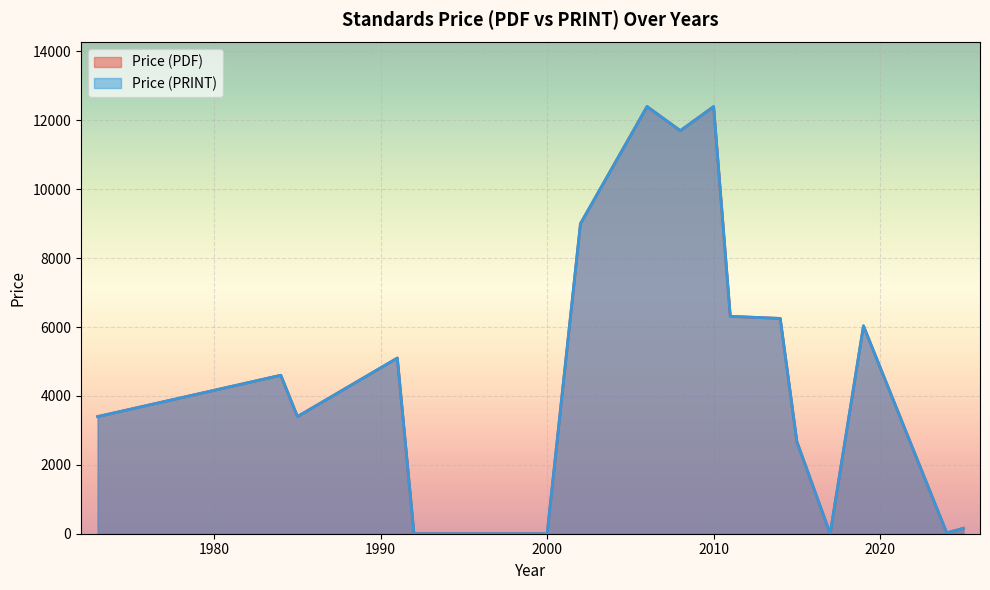

In Price (PDF), how many points are higher than both neighbors (excluding endpoints)?

6